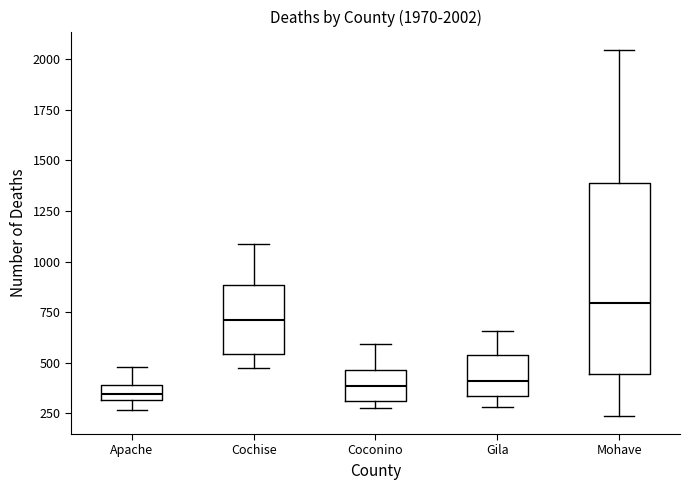

Which box is the tallest, from its lower edge to its upper edge?

Mohave